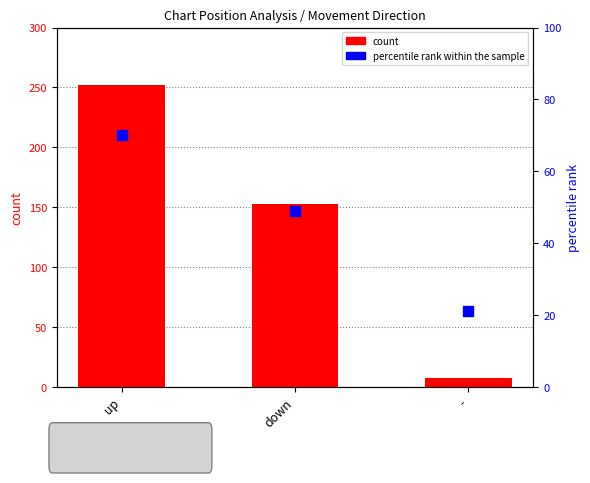

What are all the series names shown in the legend?

count, percentile rank within the sample